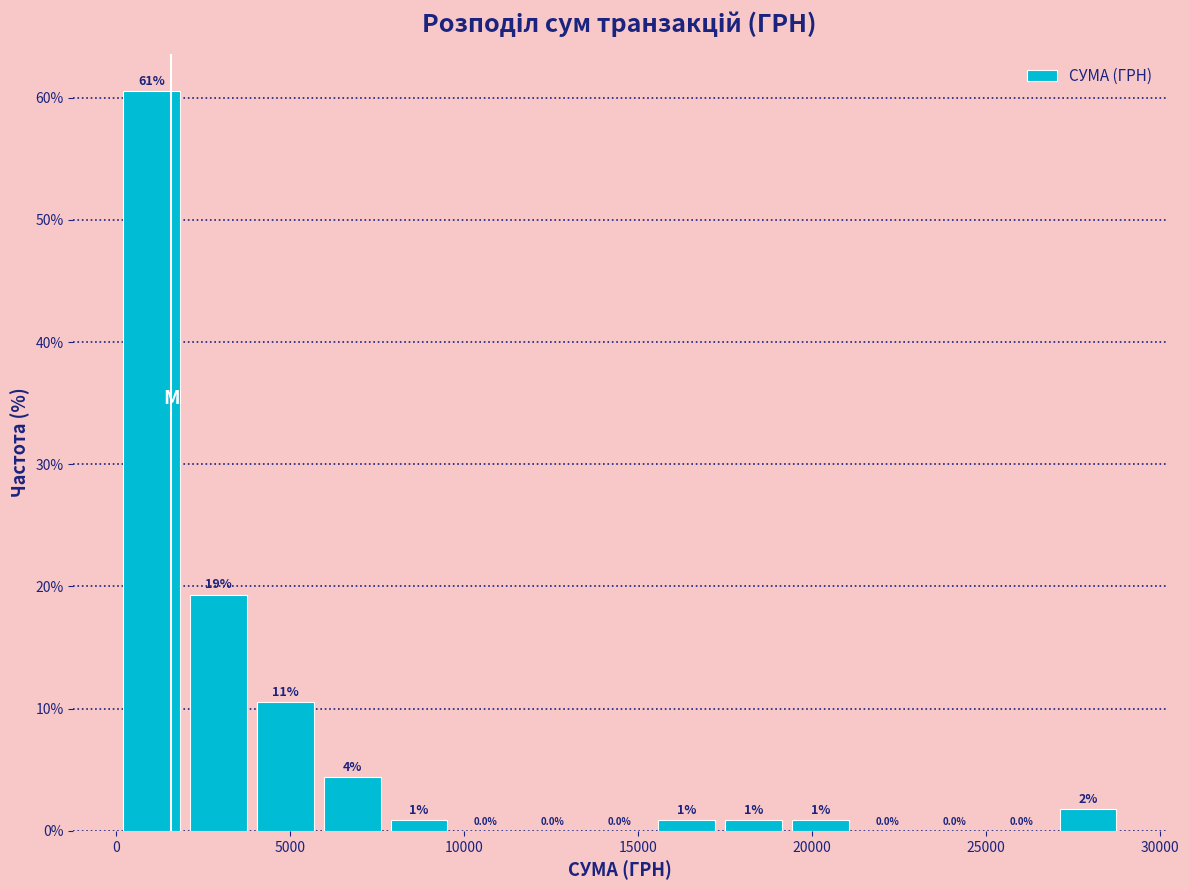

Around what value on the x-axis is the tallest bar? Give the approximate position of its centre, as read against the axis.

1000